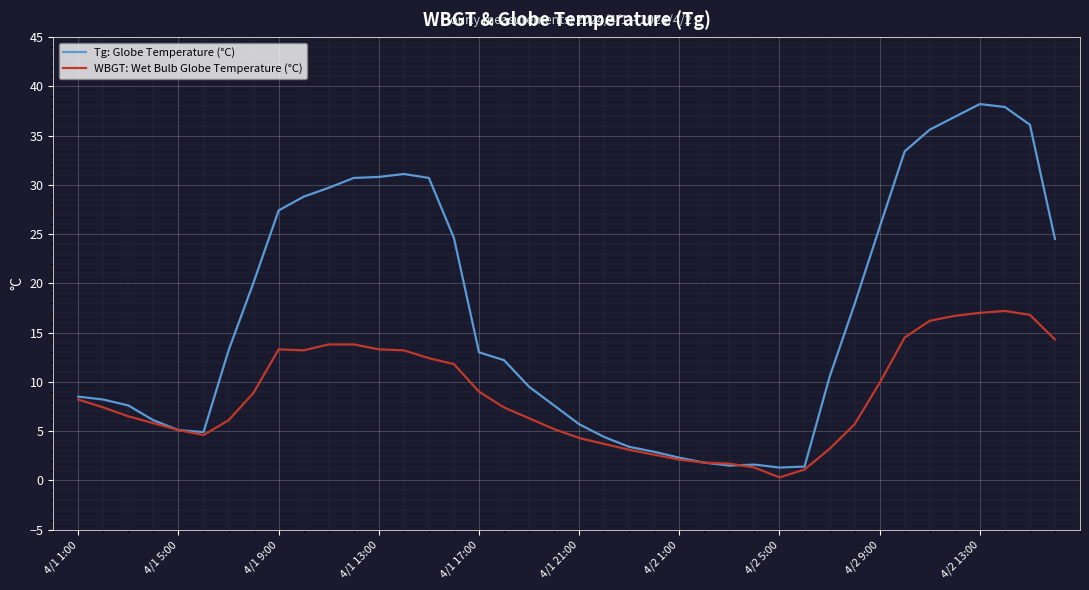

List the series in order of their peak value, lowest first.

WBGT: Wet Bulb Globe Temperature (°C), Tg: Globe Temperature (°C)